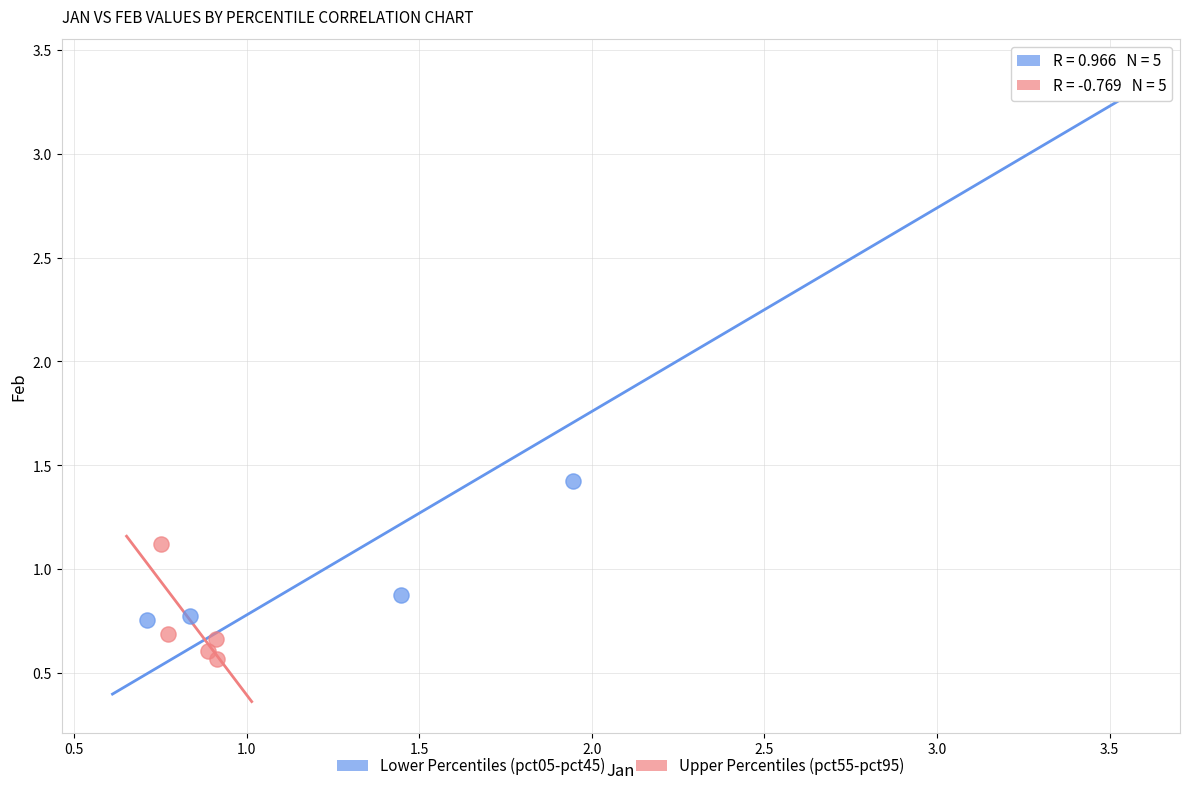

Which series reaches the minimum Y coordinate?

Upper Percentiles (pct55-pct95)